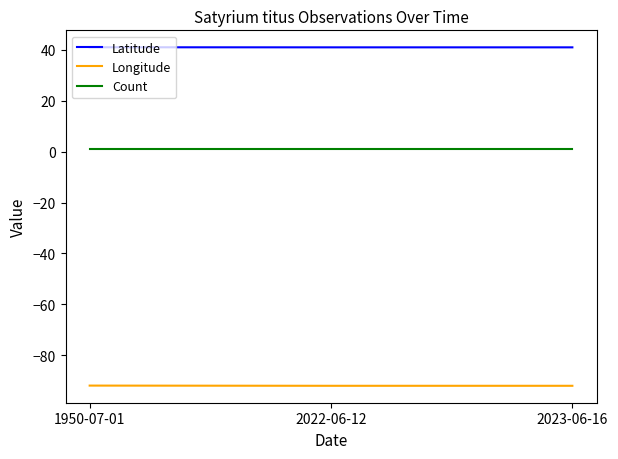

What is the average value of the Latitude series?

41.0